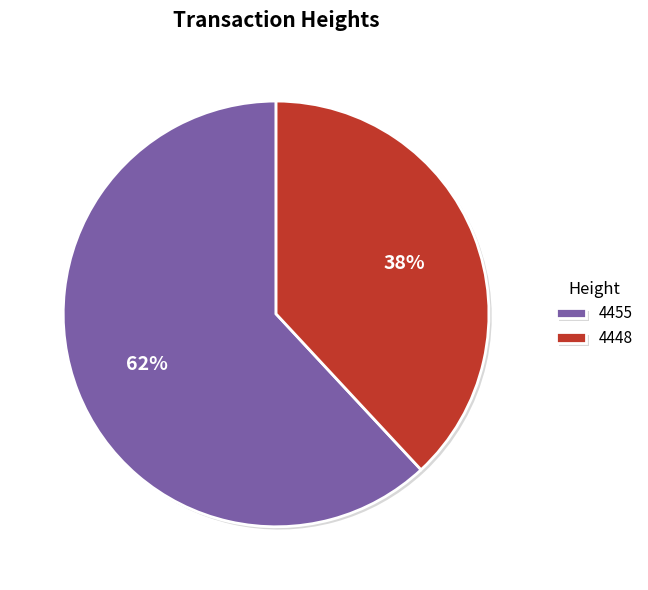

Combined, do 4448 and 4455 account for over 50%?

Yes